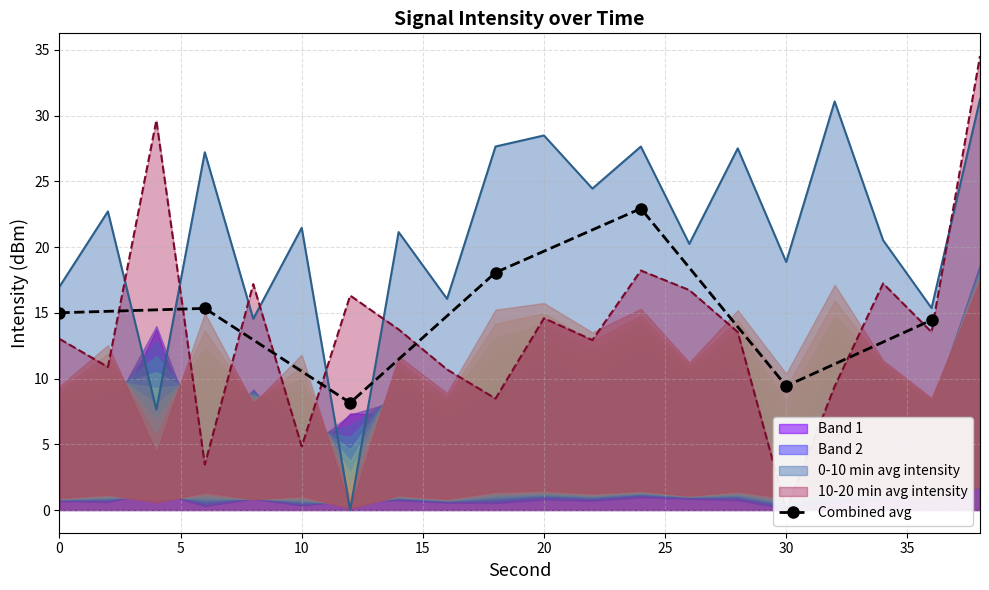

Is it true that Combined avg equals 6.5 at 0?

False